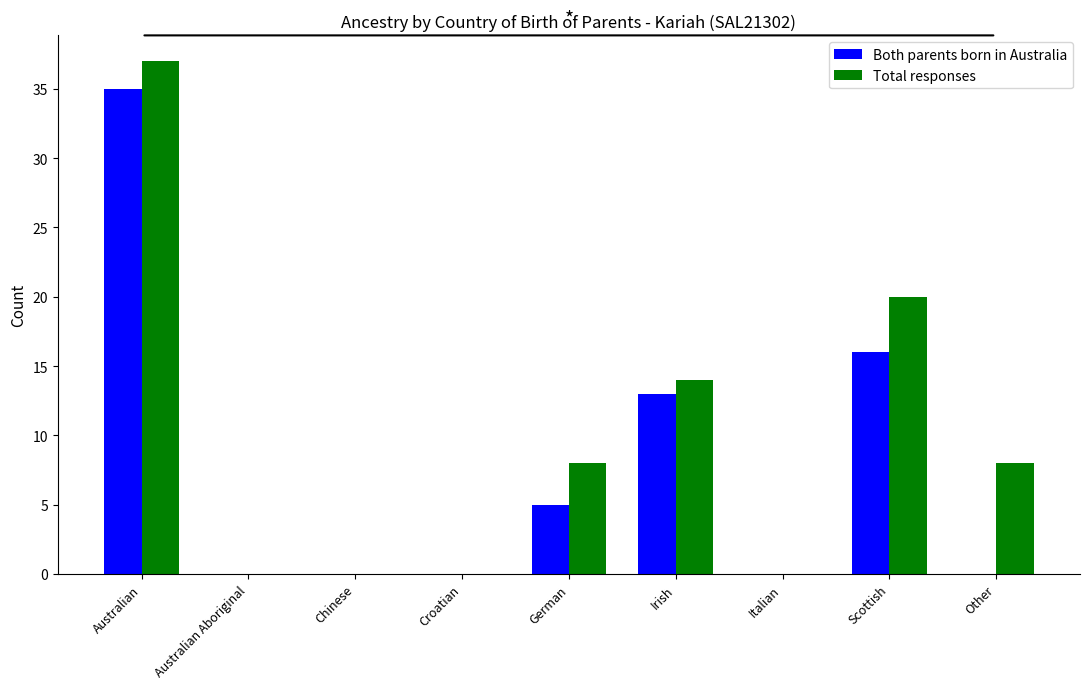

The Total responses series shows 37 at Australian. True or false?

True